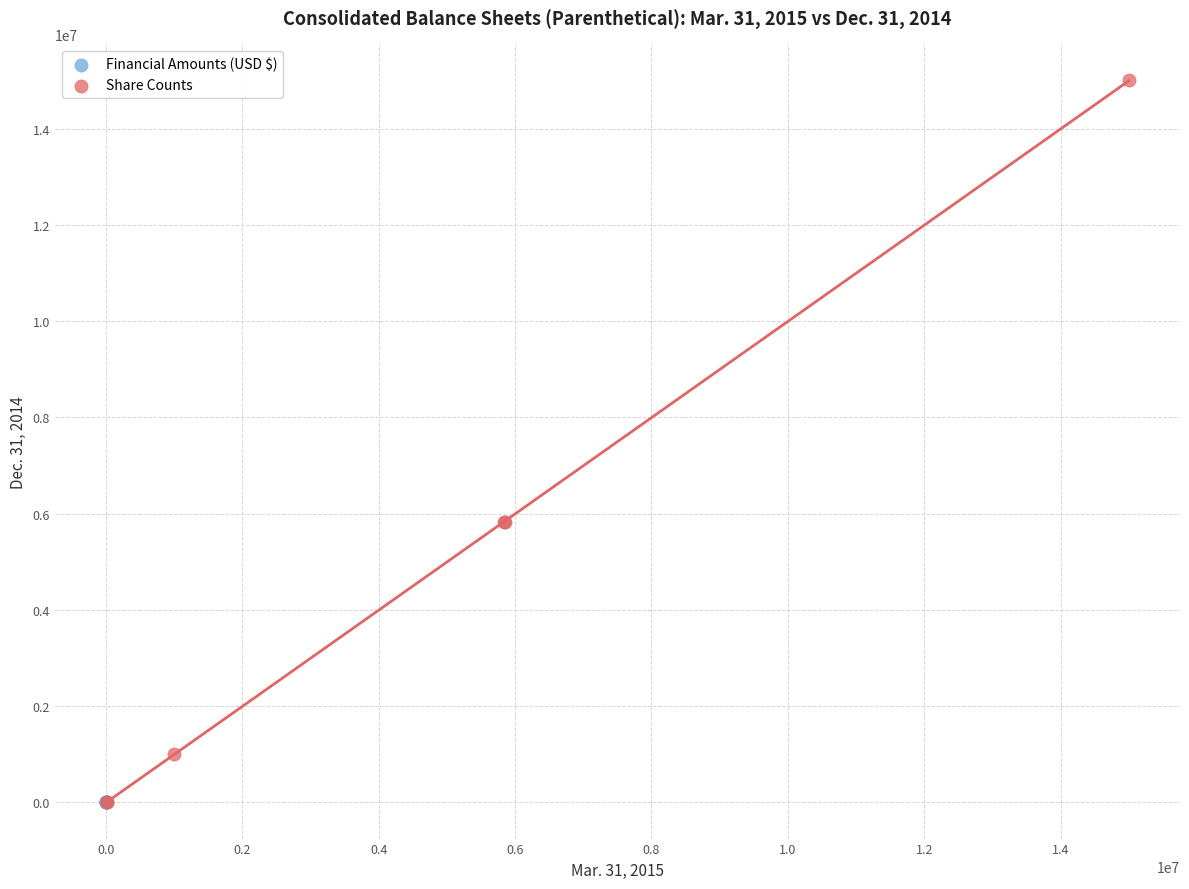

Which series has the largest Y range (max minus min)?

Share Counts